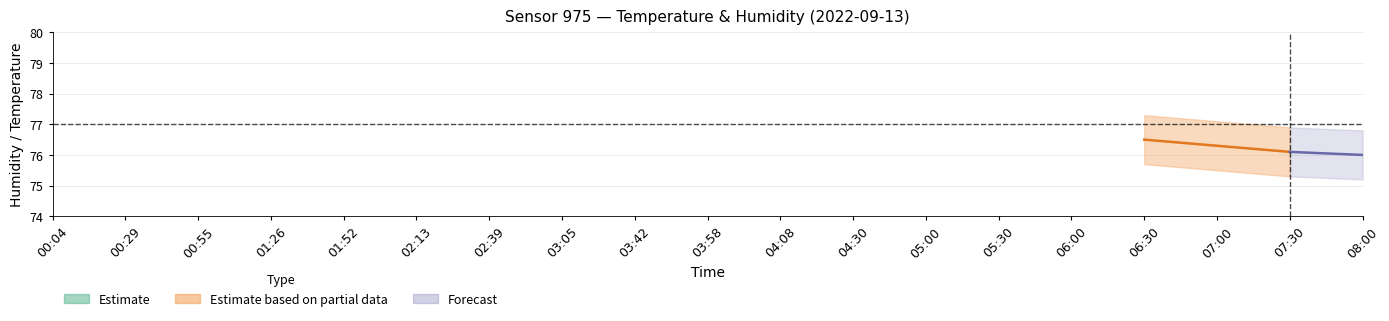

What is the label of the 15th point from the left?

06:00